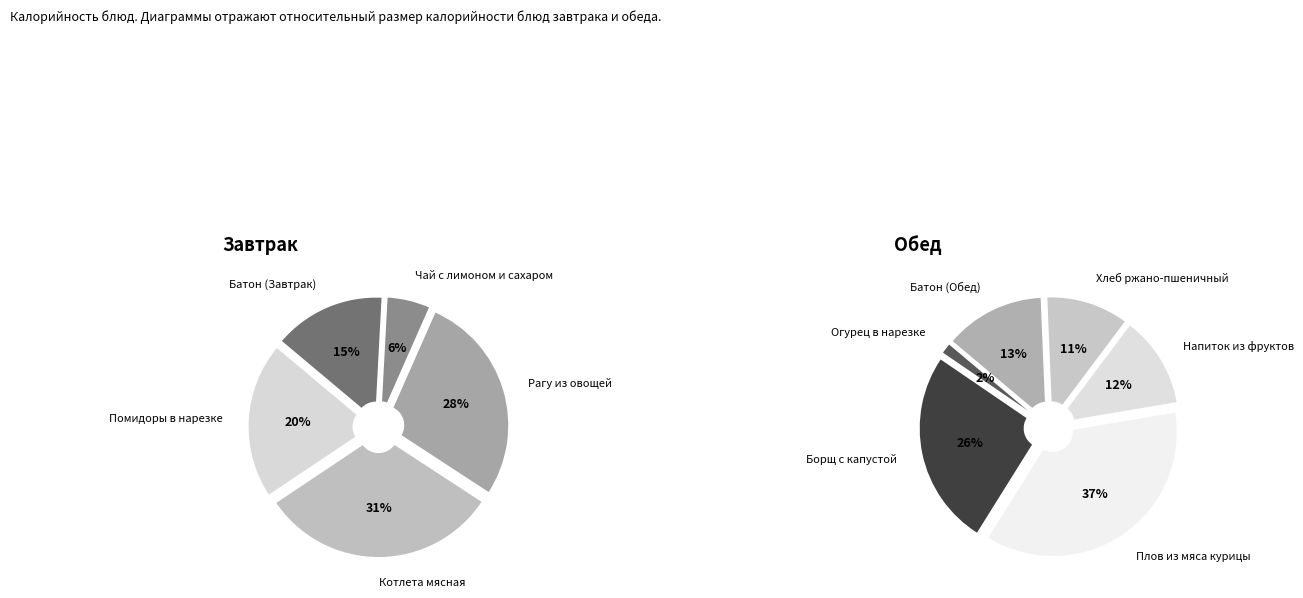

Combined, do Плов из мяса курицы and Напиток из фруктов account for over 50%?

No